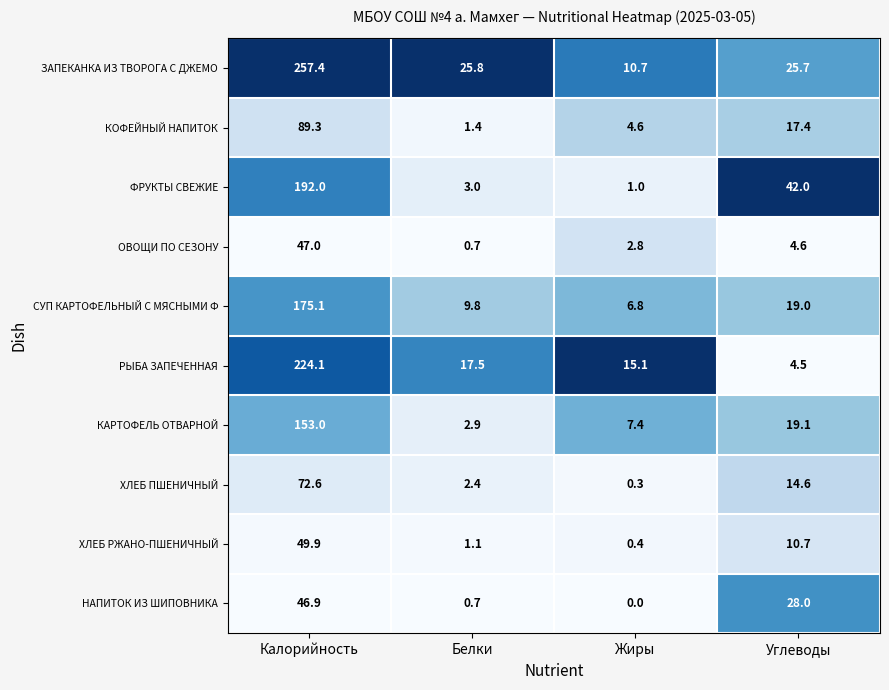

Rank the series at Калорийность from lowest to highest value.

НАПИТОК ИЗ ШИПОВНИКА, ОВОЩИ ПО СЕЗОНУ, ХЛЕБ РЖАНО-ПШЕНИЧНЫЙ, ХЛЕБ ПШЕНИЧНЫЙ, КОФЕЙНЫЙ НАПИТОК, КАРТОФЕЛЬ ОТВАРНОЙ, СУП КАРТОФЕЛЬНЫЙ С МЯСНЫМИ Ф, ФРУКТЫ СВЕЖИЕ, РЫБА ЗАПЕЧЕННАЯ, ЗАПЕКАНКА ИЗ ТВОРОГА С ДЖЕМО